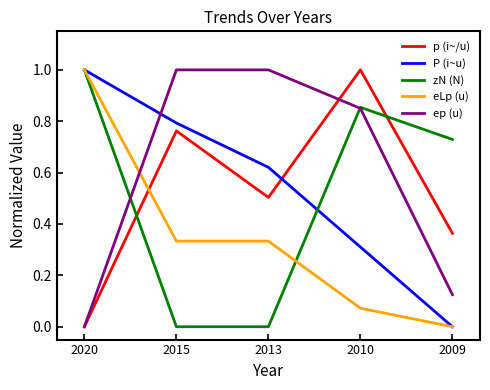

At which label is p (i~/u) closest to 0?

2020